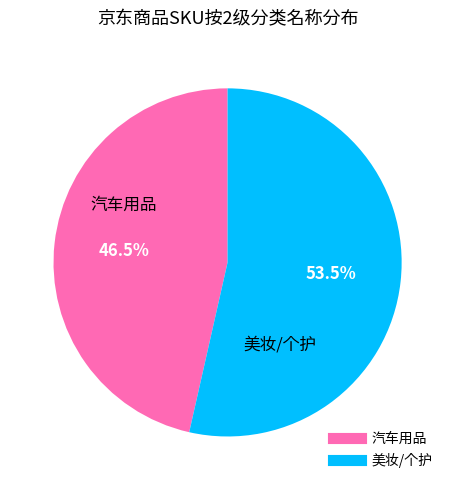

Is there a majority slice in this chart?

Yes